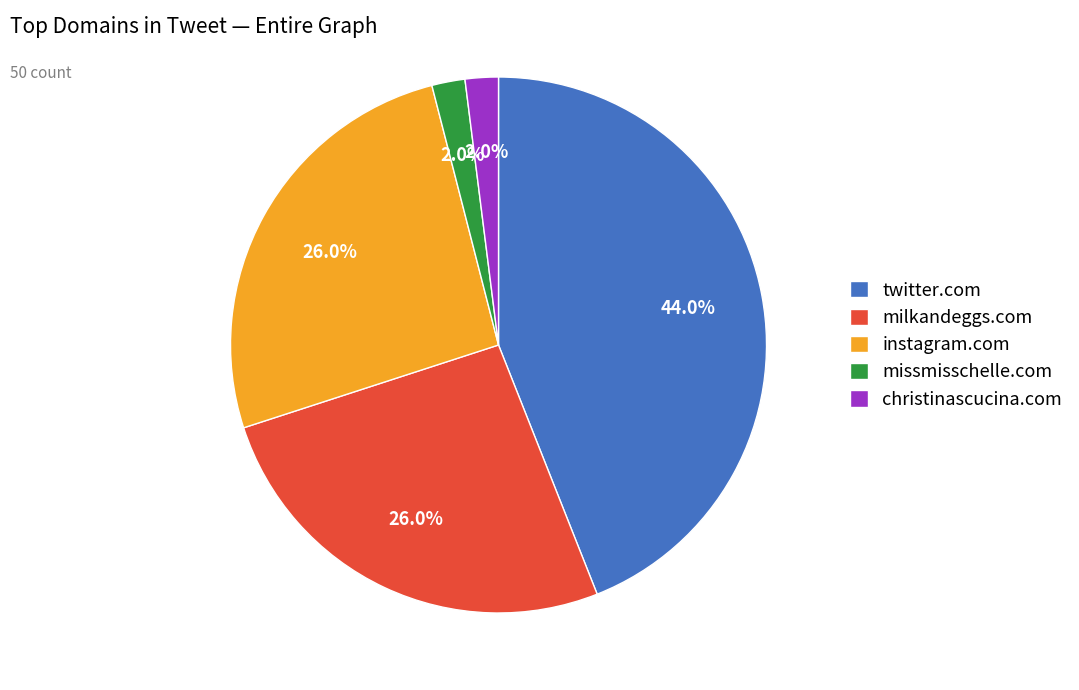

Approximately how many times larger is the value at twitter.com compared to missmisschelle.com?

22.0